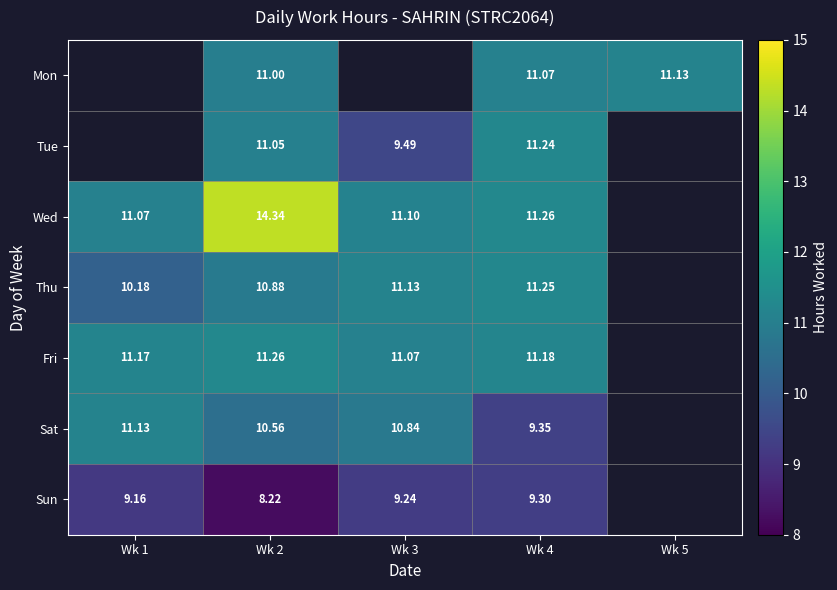

How many distinct data groups are displayed?

7